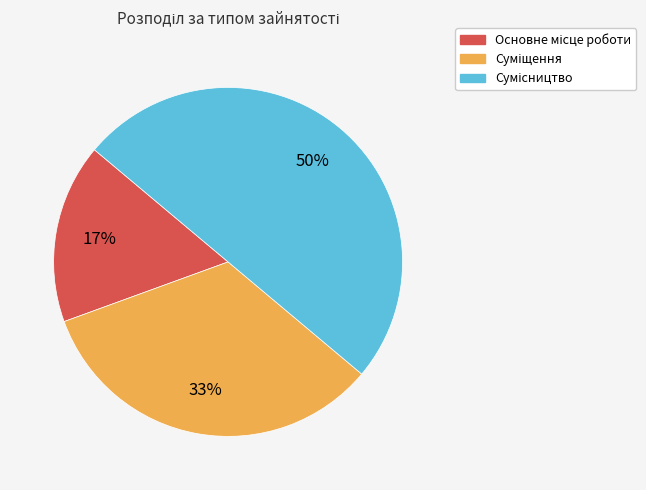

To the nearest percent, what is the average slice percentage?

33%